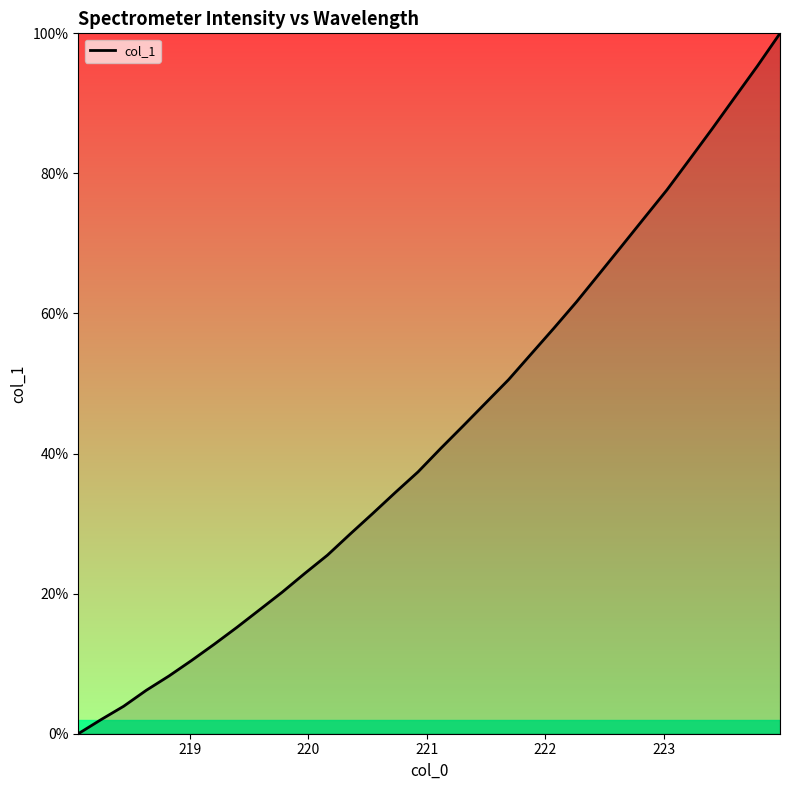

What is the difference between the maximum and minimum values?

100.0